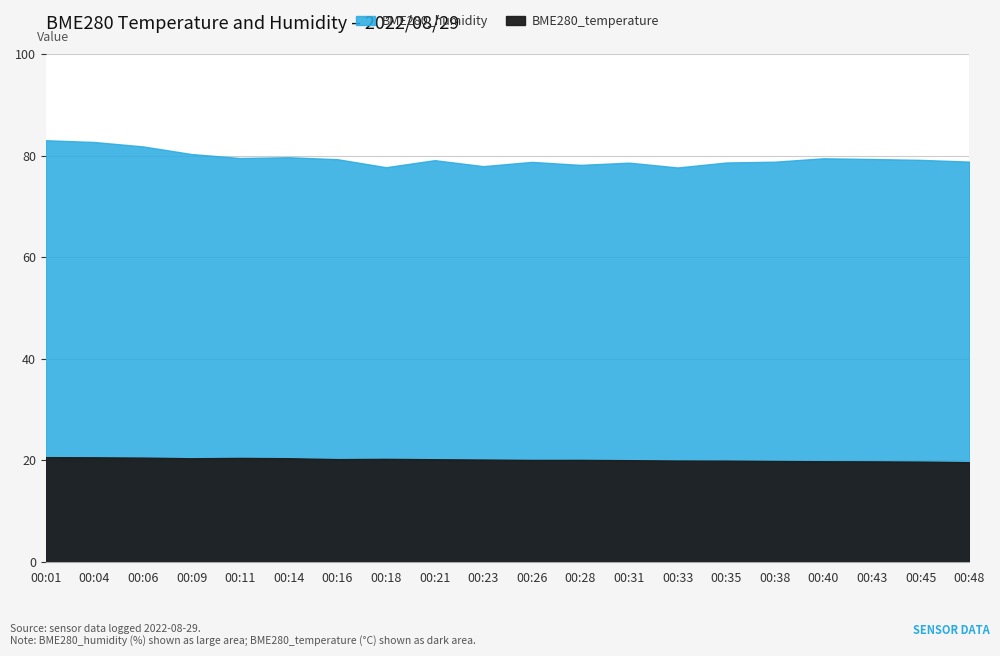

What is the smallest value displayed?

19.6